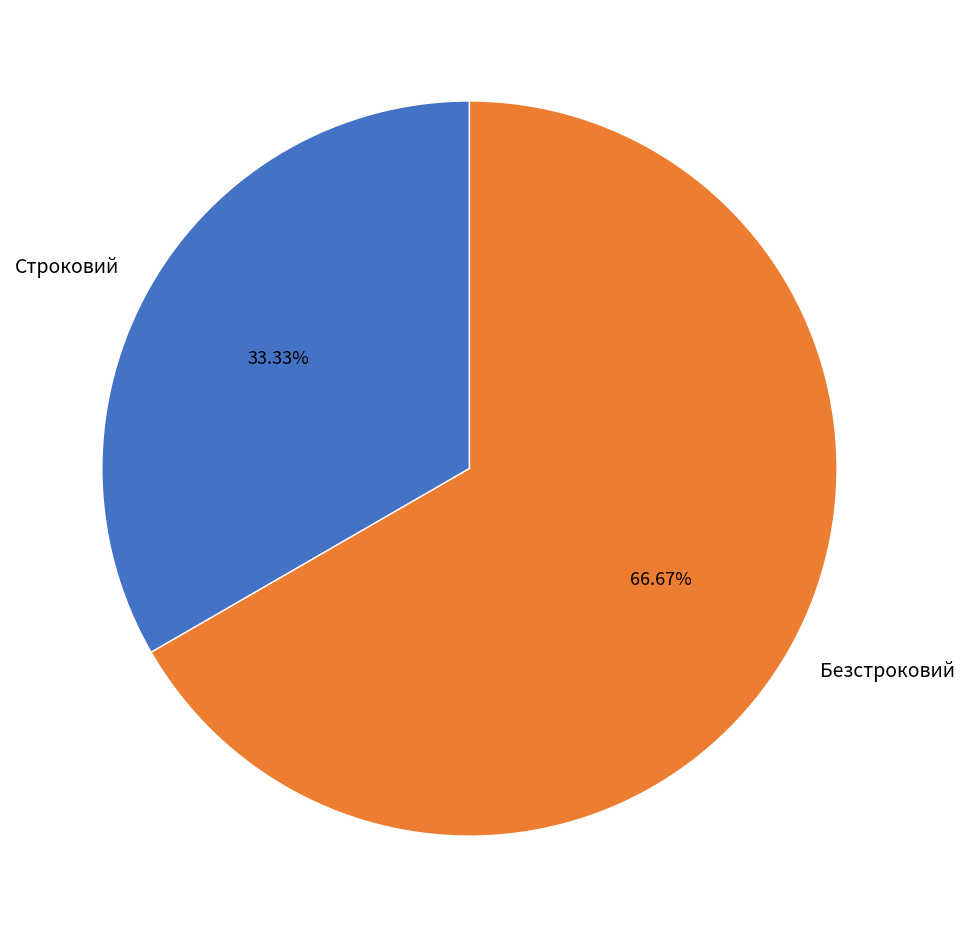

Which slice is the largest?

Безстроковий